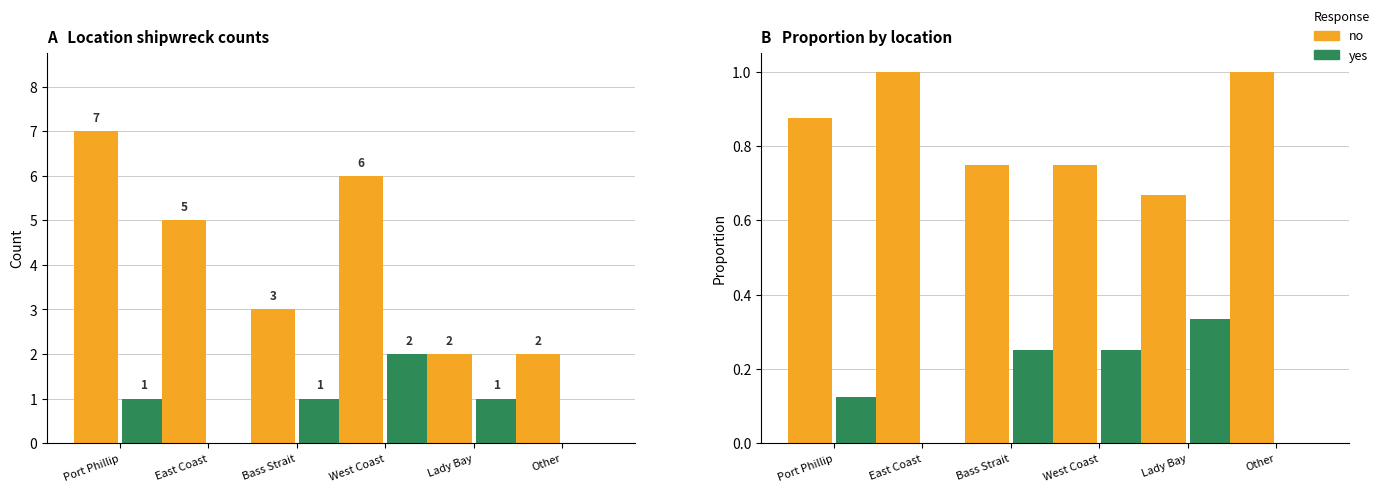

What is the label of the 6th bar from the right?

Port Phillip